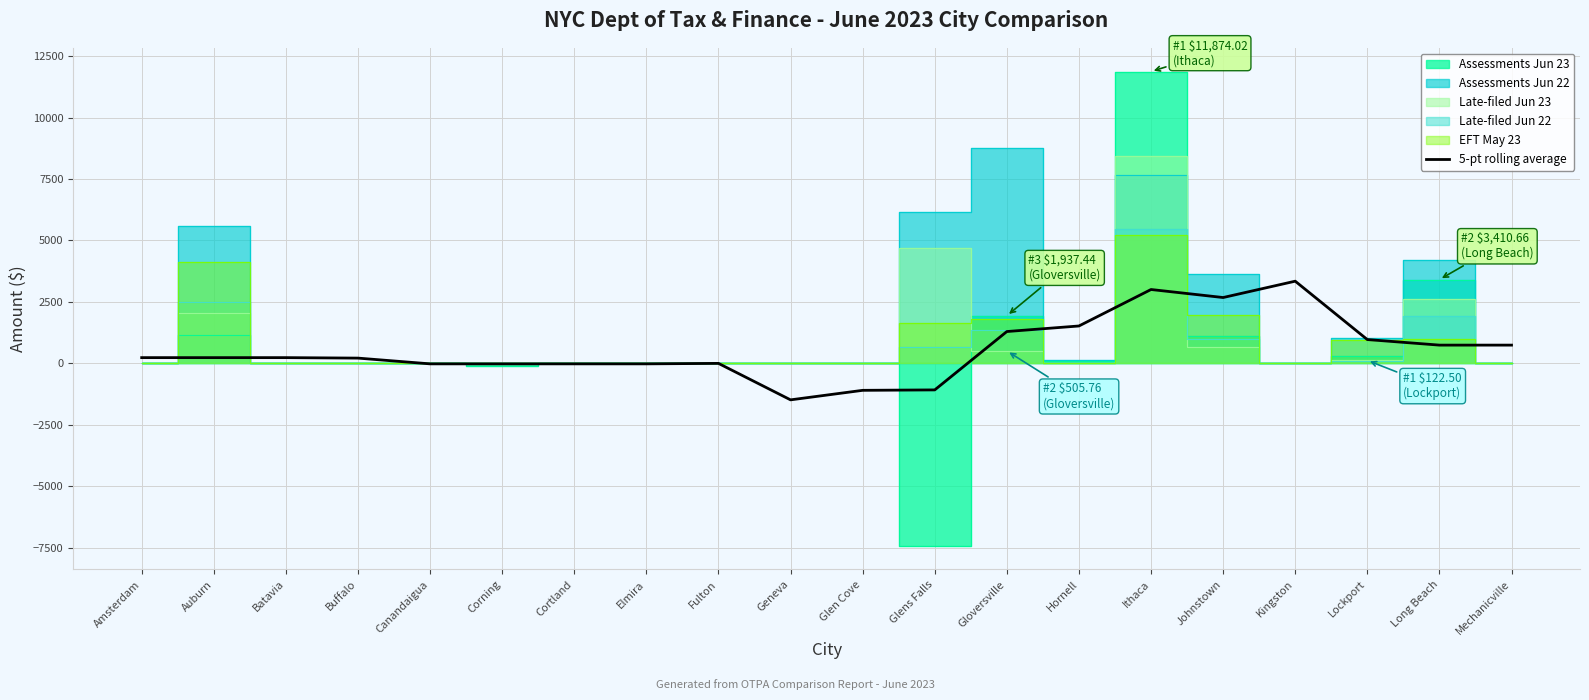

Between Geneva and Glens Falls, which is larger?

Glens Falls